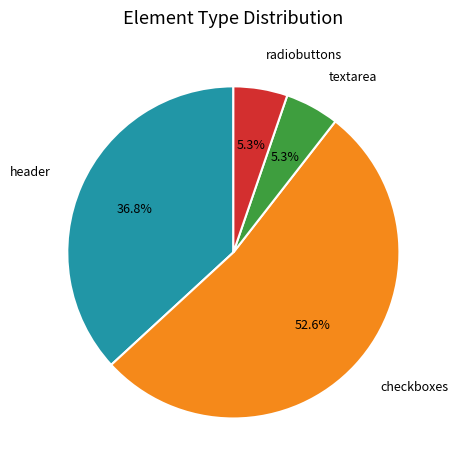

How many slices are in this pie chart?

4